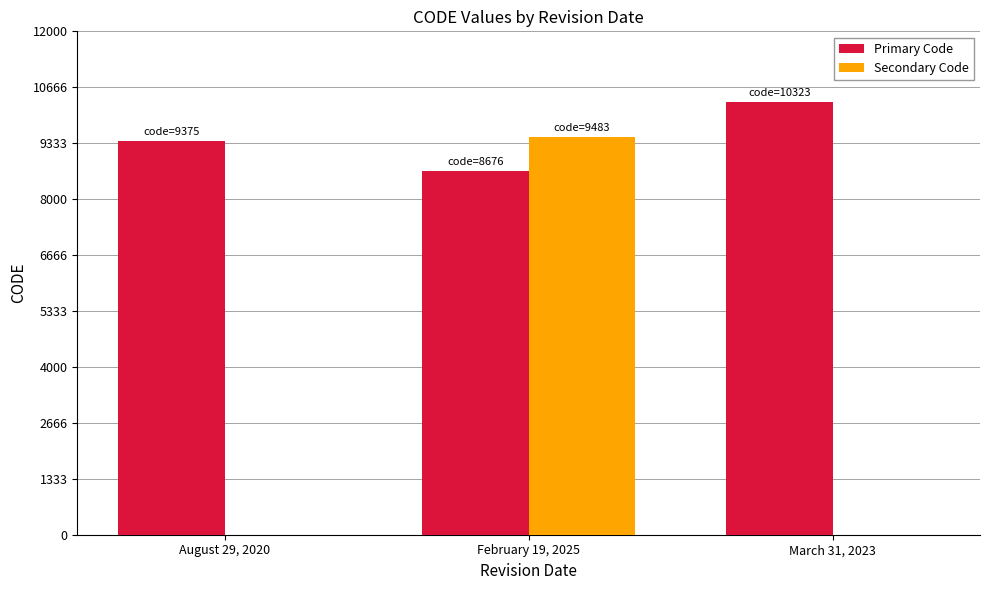

Count the Secondary Code values in the range 0 to 9483.

3